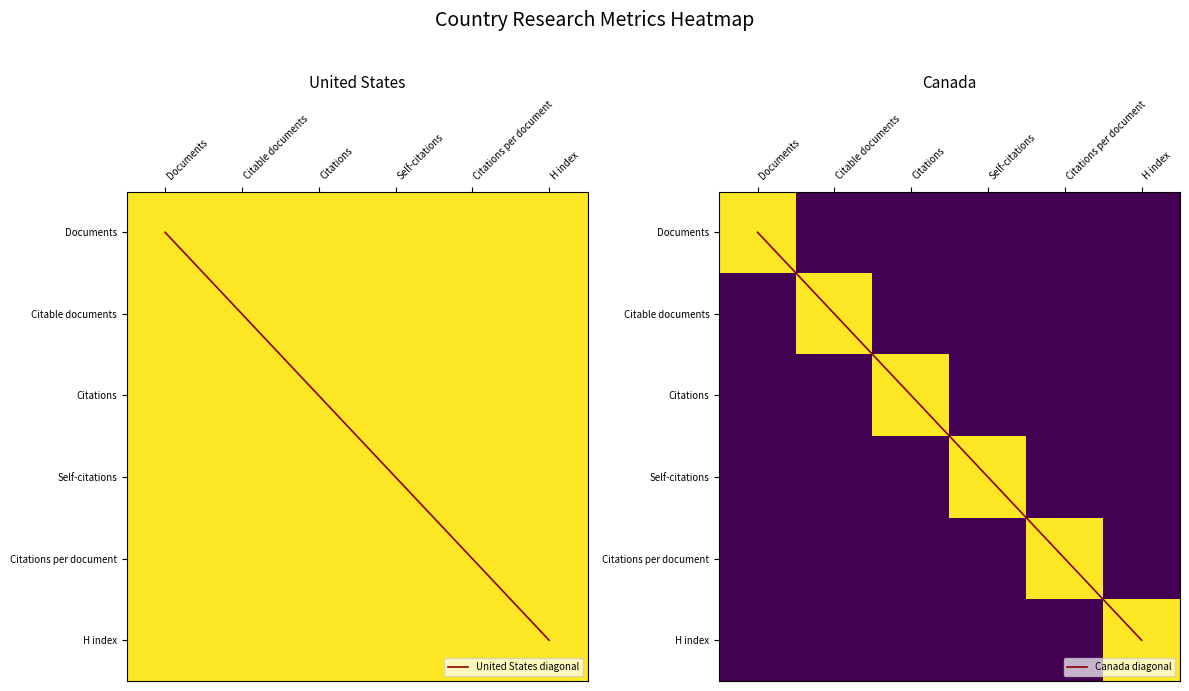

What is the spread (max minus min) of values at Citable documents?

1